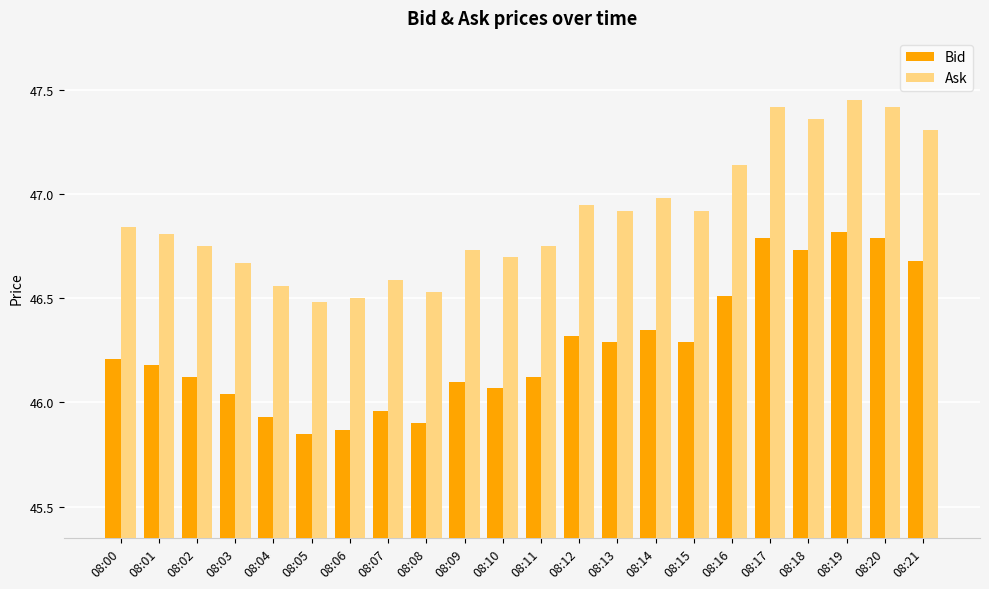

Are the bars horizontal?

No